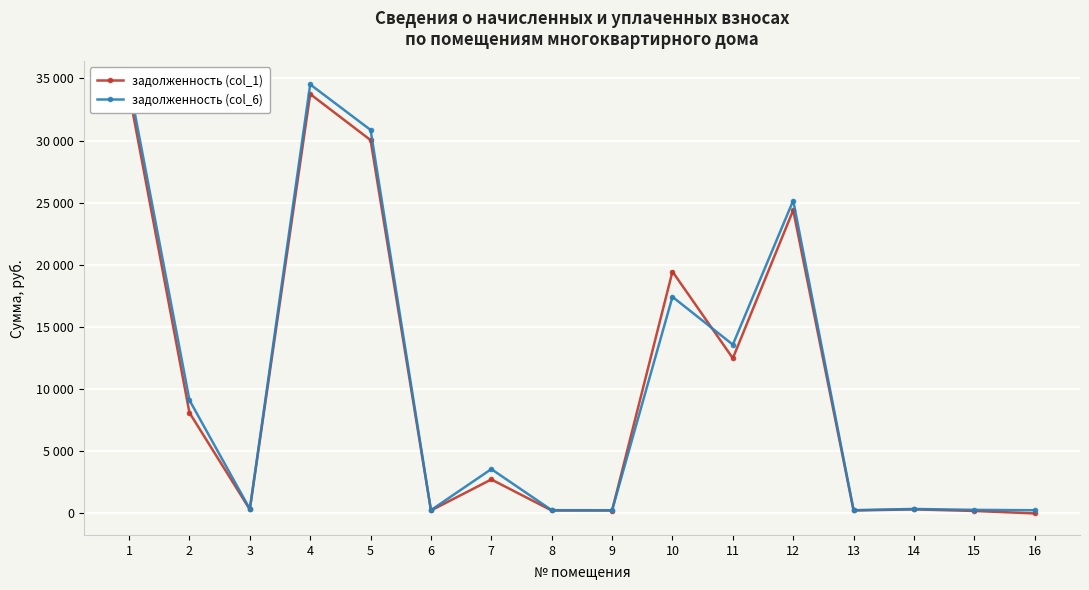

What is the difference between the maximum and minimum values in the задолженность (col_6) series?

34372.7